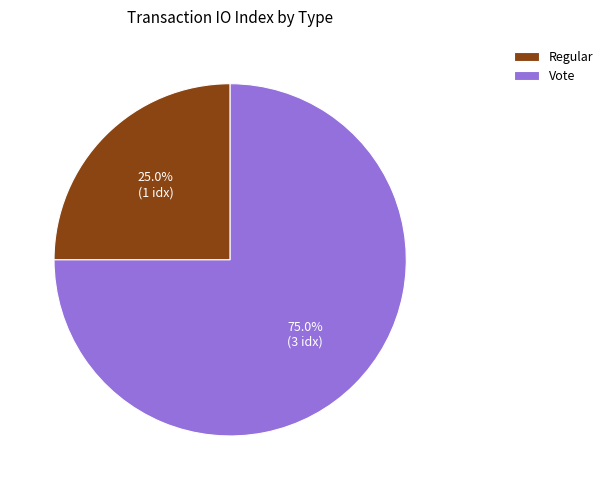

How many segments does this pie chart have?

2